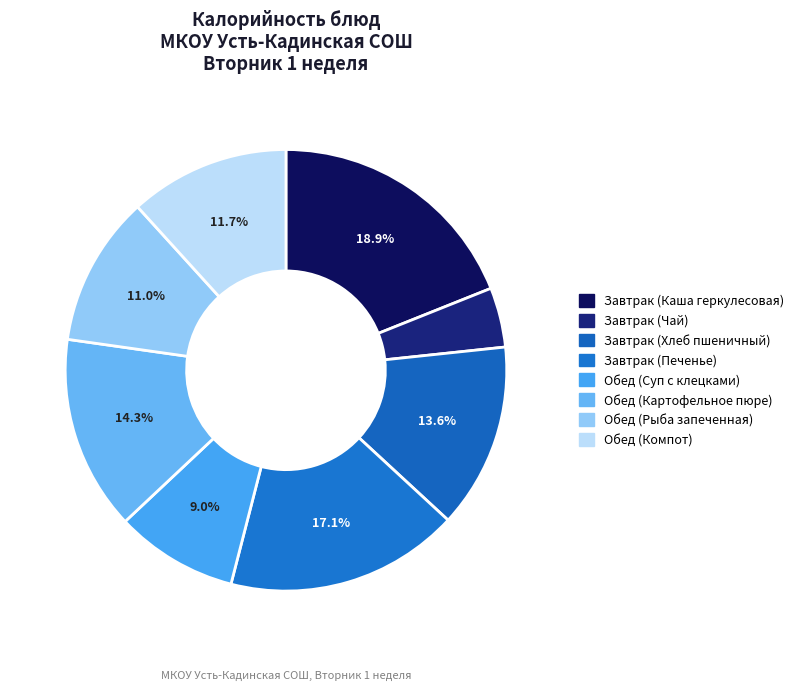

The Завтрак (Чай) slice represents 4% of the pie. True or false?

True